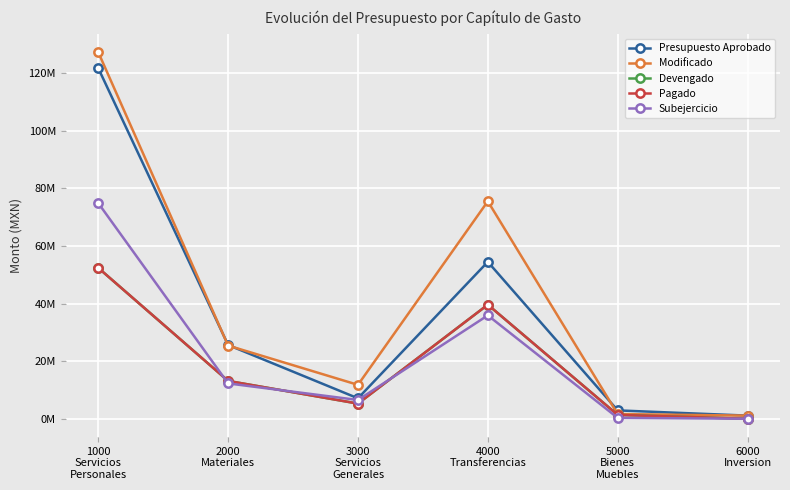

Is this an area chart (filled region under the line)?

No